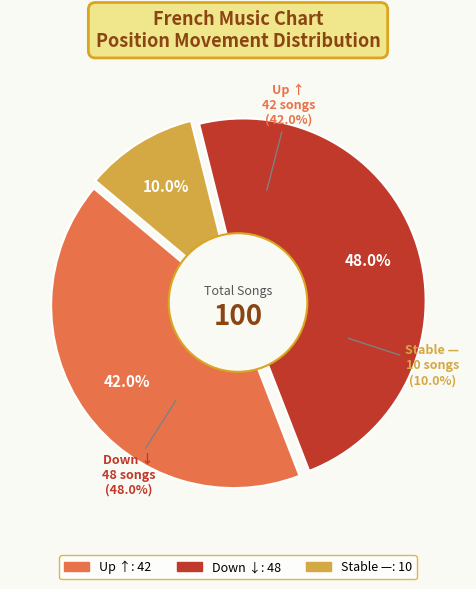

Which category has the biggest portion of the pie?

down